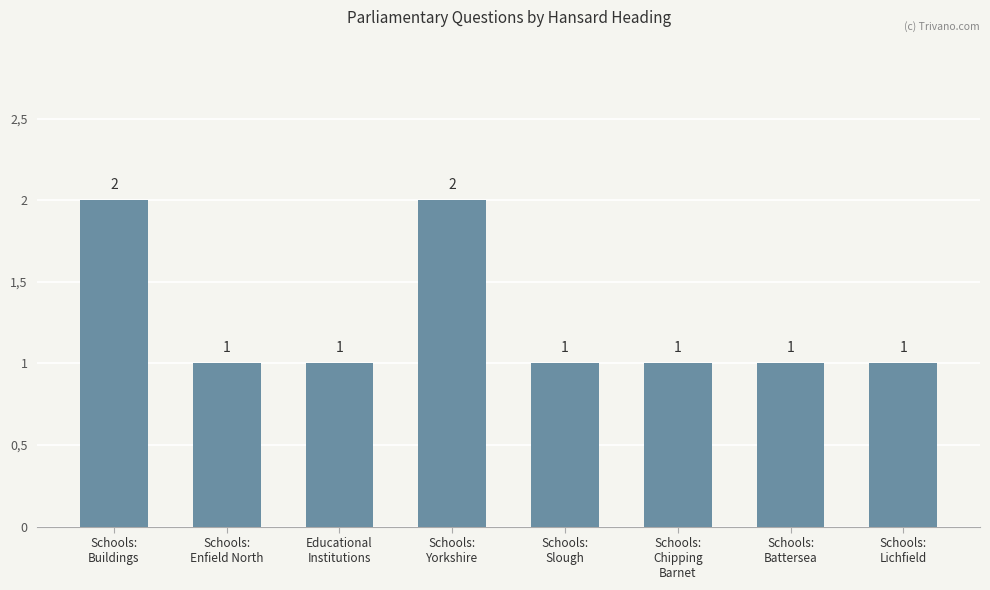

What is the difference between the second highest and minimum values?

1